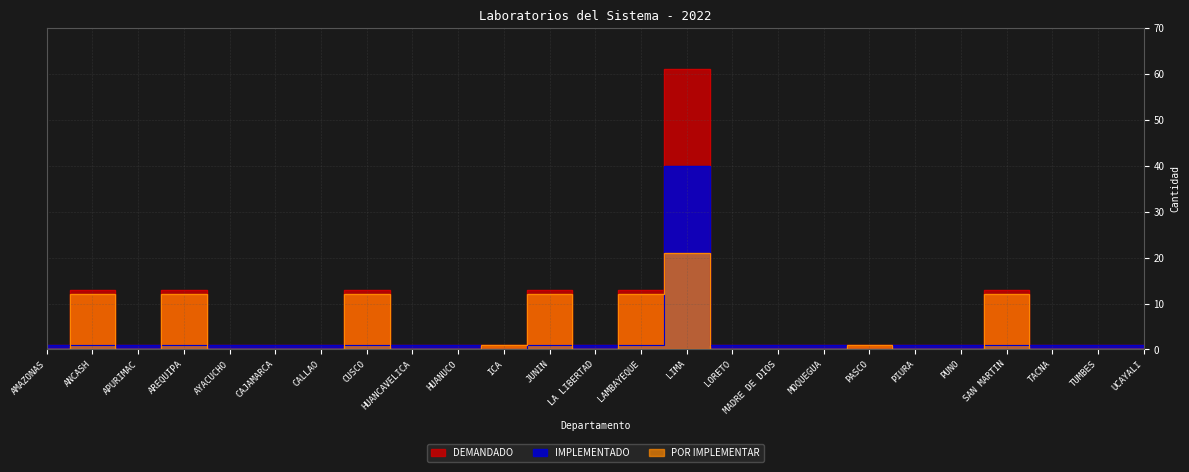

Is this an area chart (filled region under the line)?

No